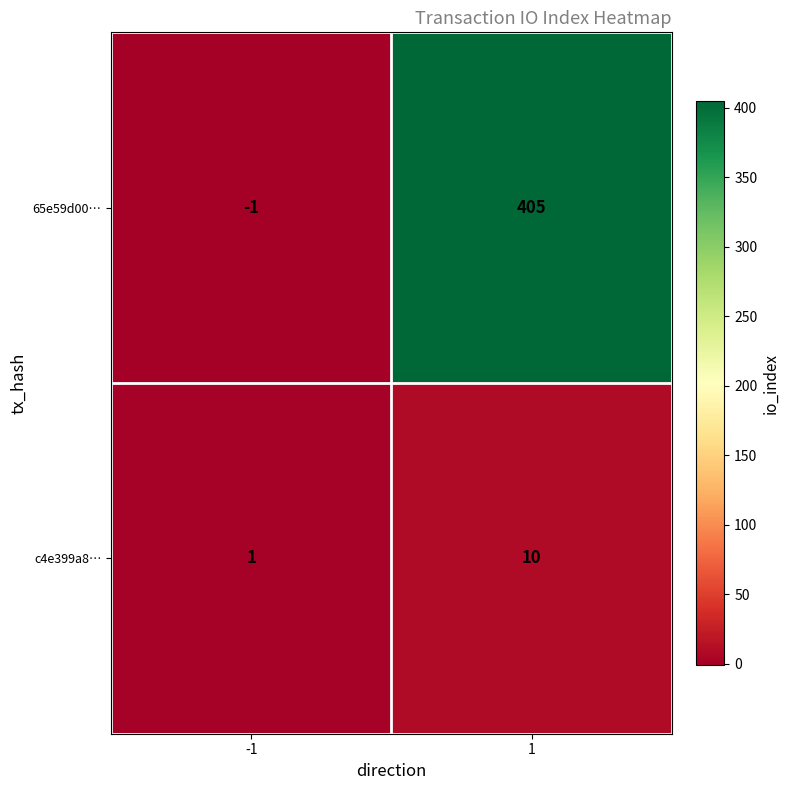

The value of c4e399a8… at -1 is 0. True or false?

False